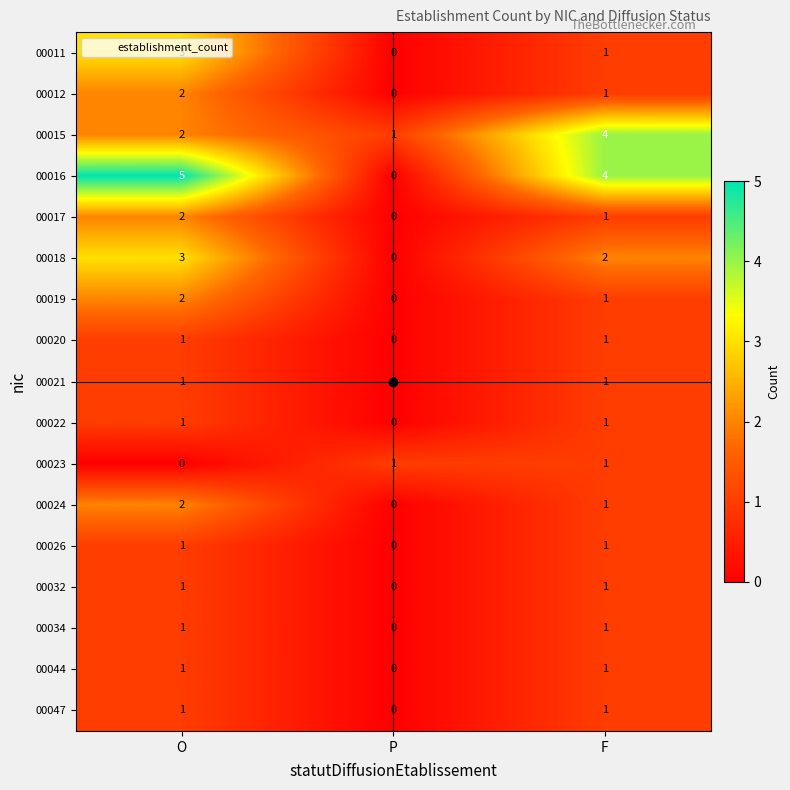

What is the sum of all 00012 values?

3